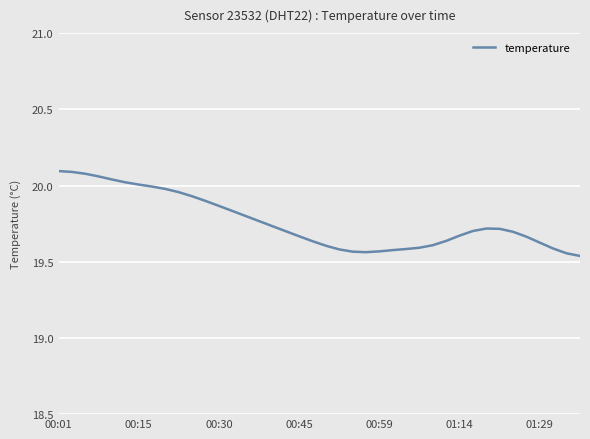

What is the difference between the maximum and minimum values?

0.6